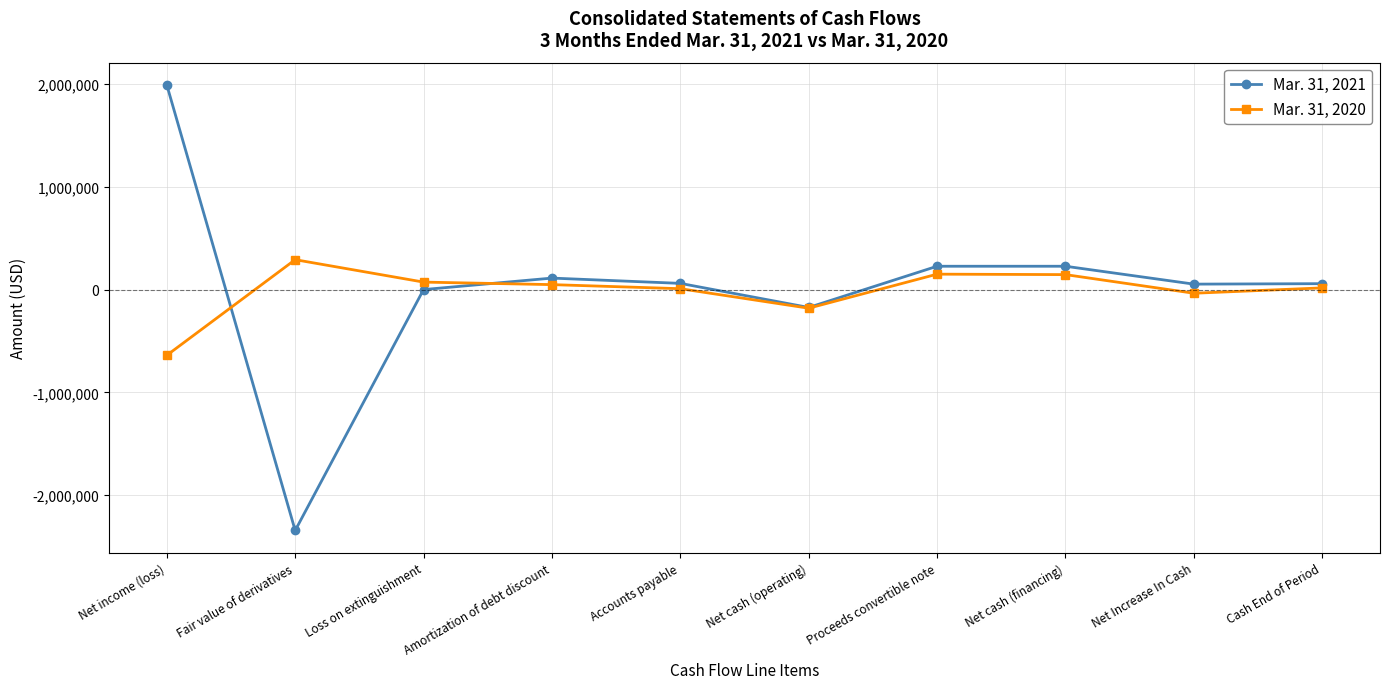

True or false: Mar. 31, 2021 has a value of 111765 at Amortization of debt discount.

True